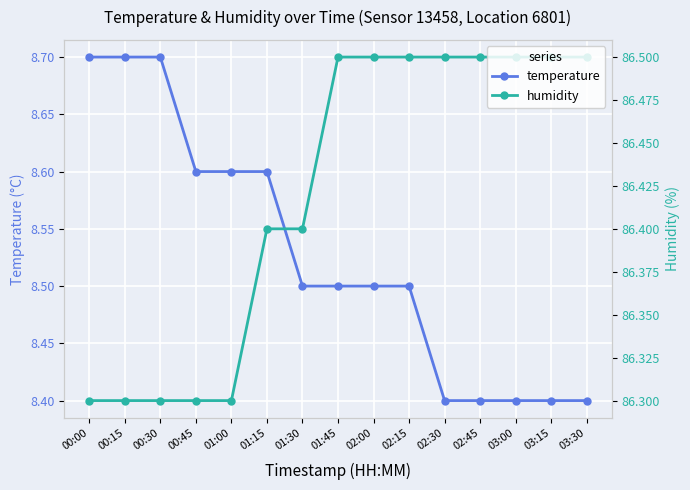

What is the total value across all series at 00:00?

95.0